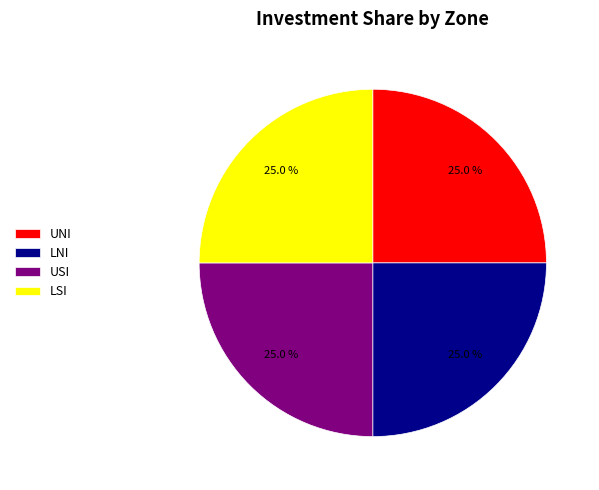

Combined, what portion of the pie is LNI and UNI?

50.0%